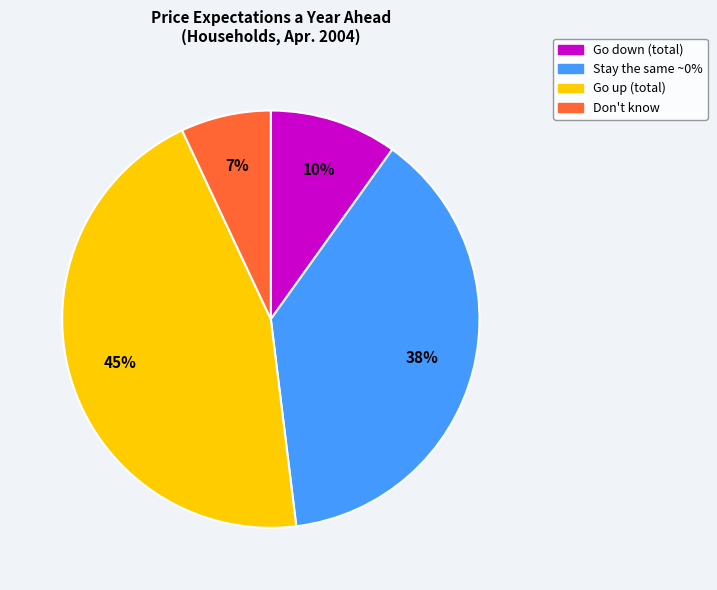

To the nearest percent, what is the combined percentage of Don't know and Go down (total)?

17%